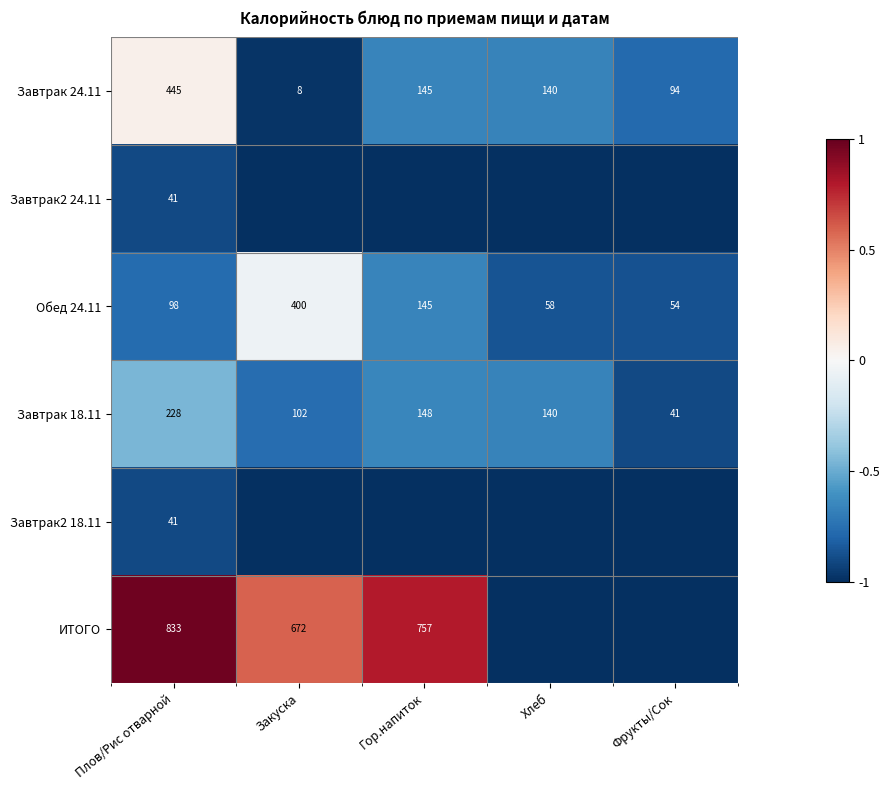

At which label is Обед 24.11 closest to 227?

Гор.напиток